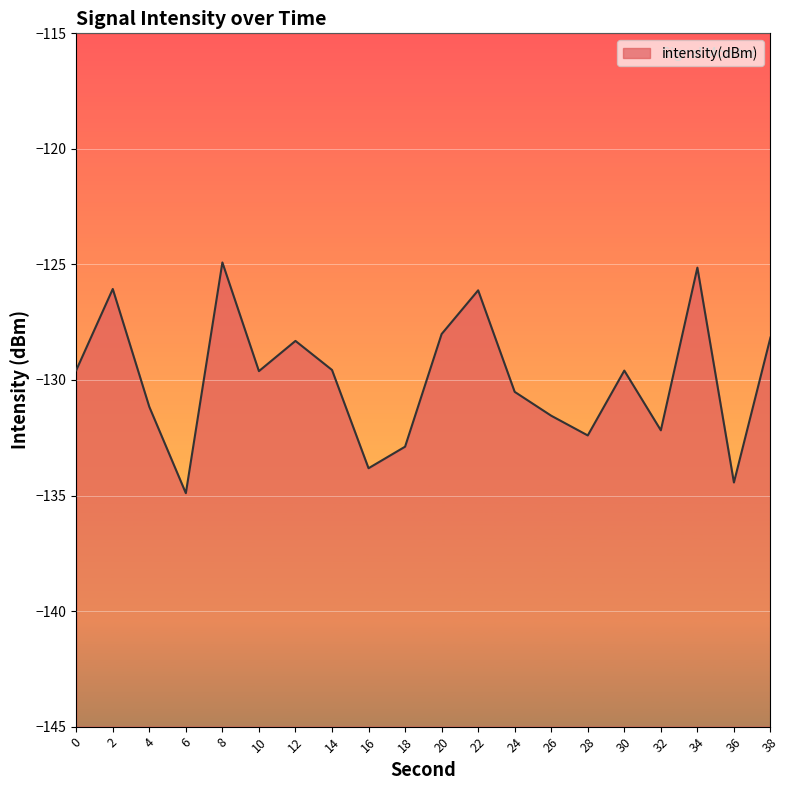

At which category does the data reach its first local valley?

6